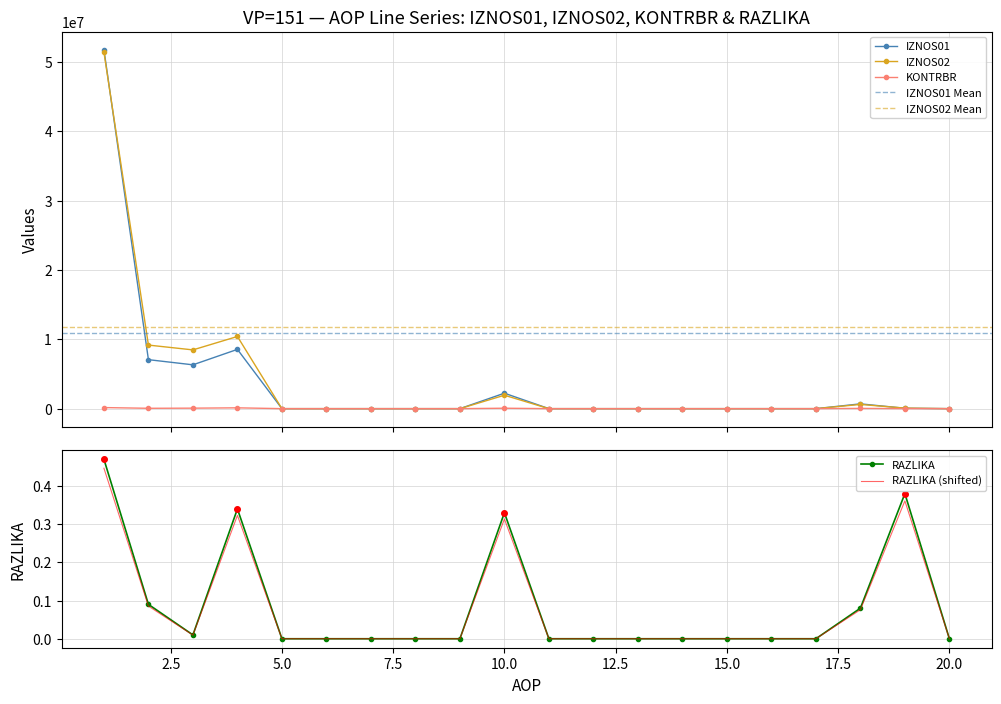

At which category does IZNOS01 reach its first local peak?

4